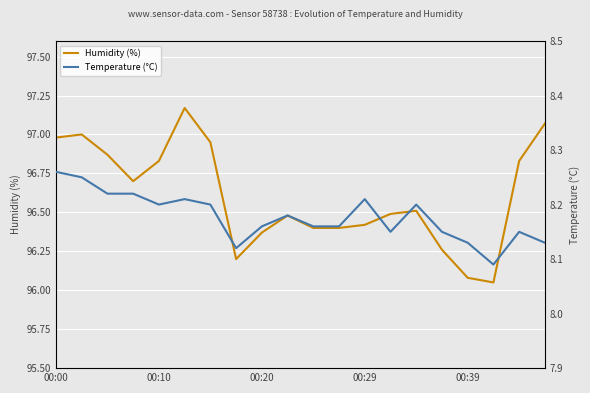

Which series has the largest range (max minus min)?

humidity